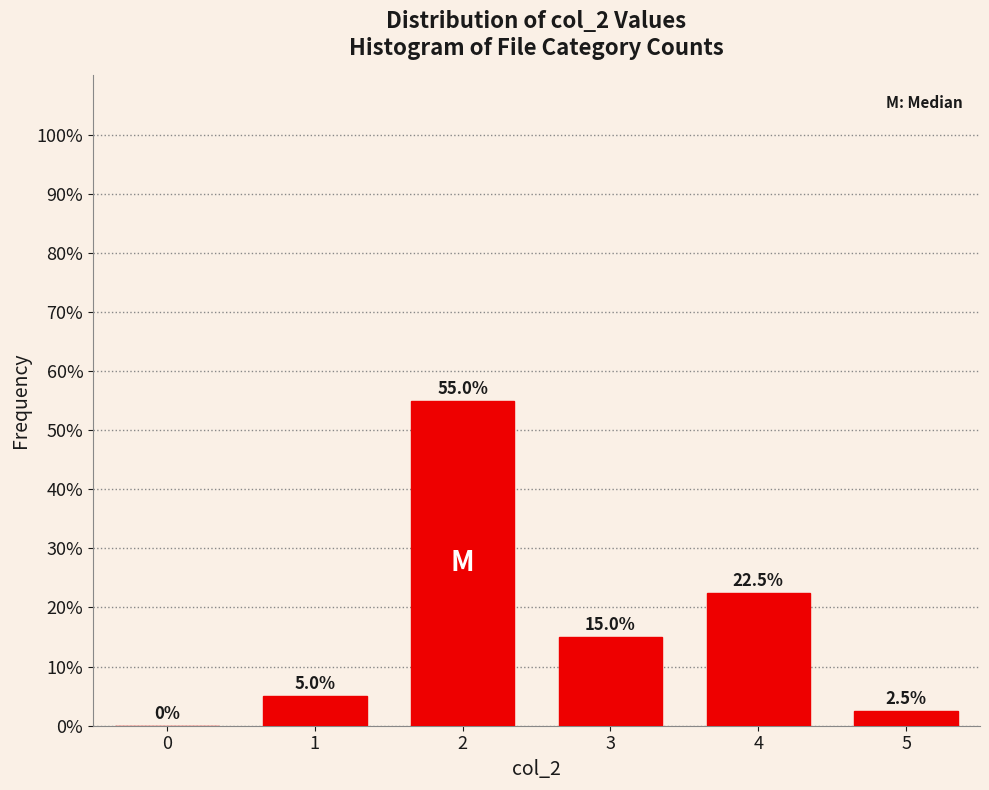

Reading right to left, extract all data points from this chart.

5=2.5	4=22.5	3=15.0	2=55.0	1=5.0	0=0.0